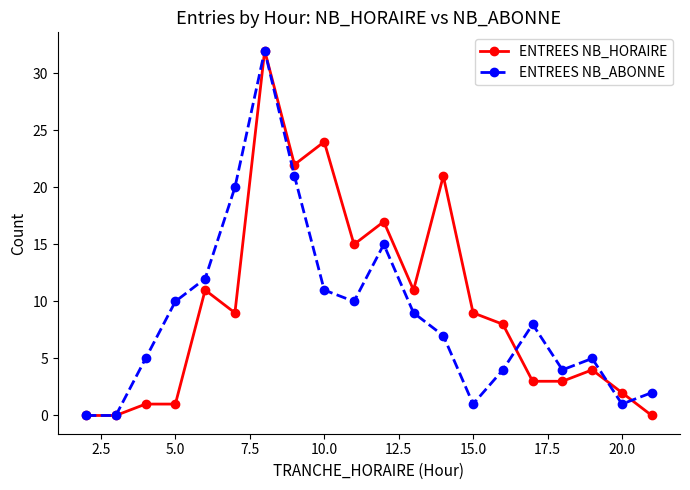

True or false: ENTREES NB_HORAIRE has more than 0 interior local peaks.

True